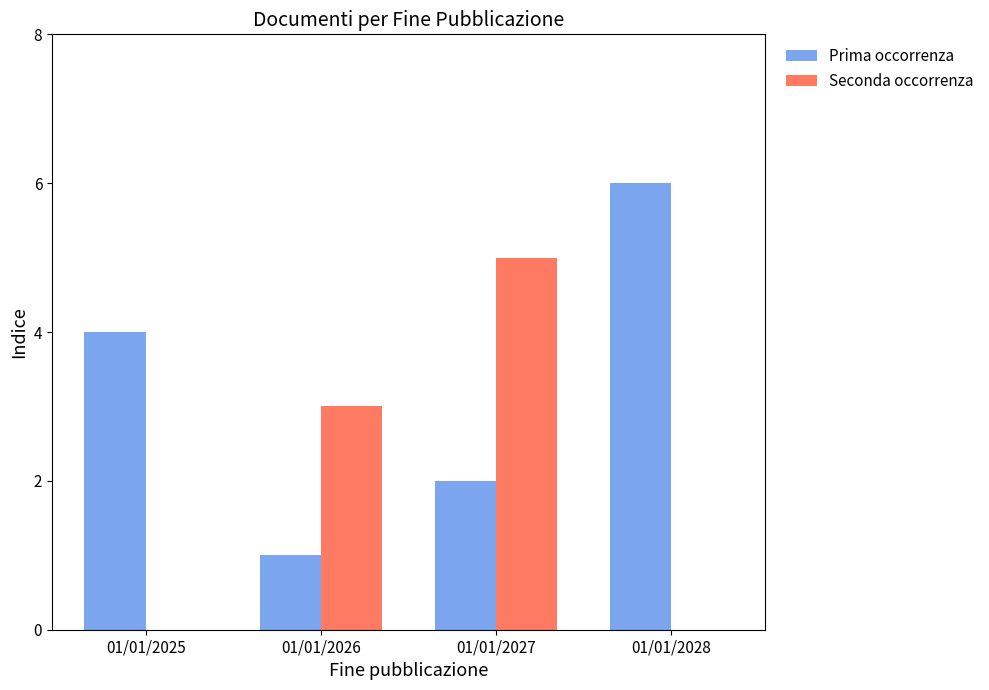

At which category is the sum across all series the highest?

01/01/2027